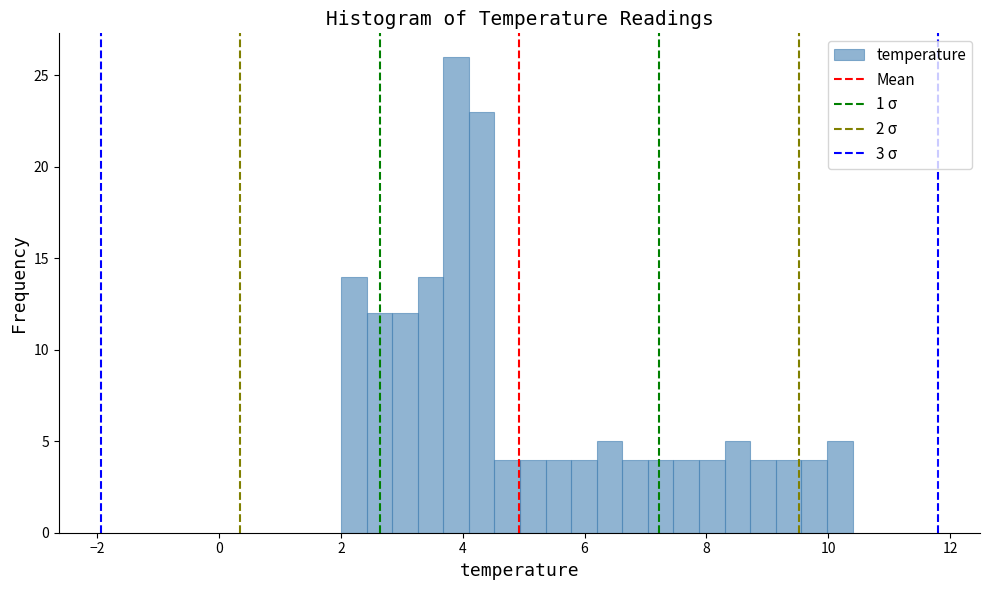

Read against the x-axis, roughly where is the centre of the tallest bar?

3.8